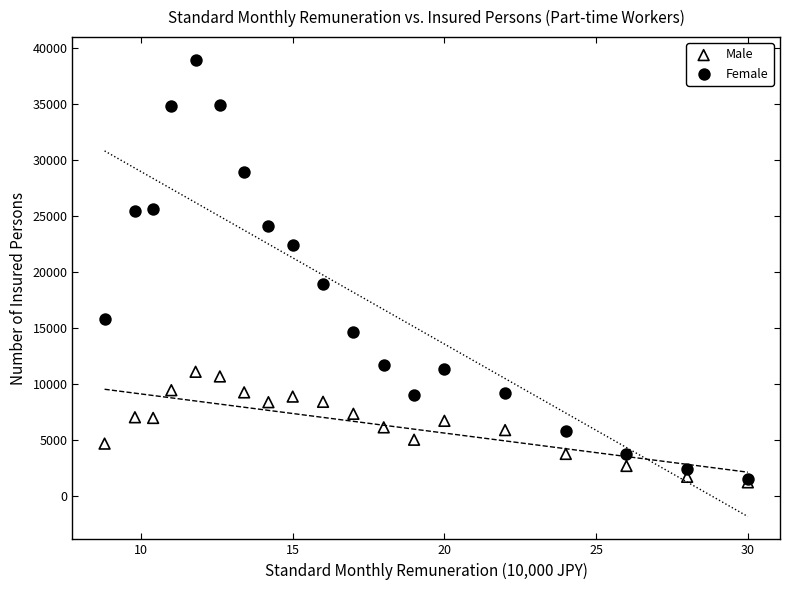

Across all series, what Y value is closest to 20070?

18927